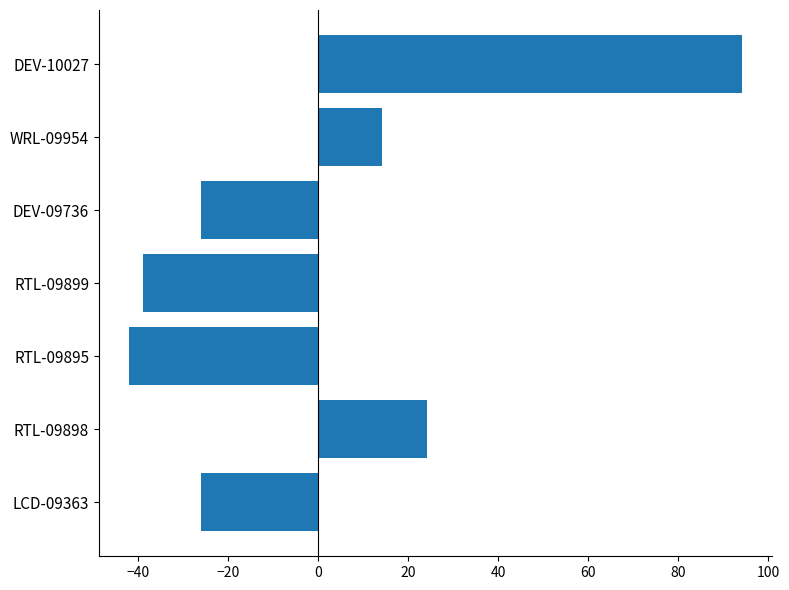

What is the greatest value displayed?

94.1